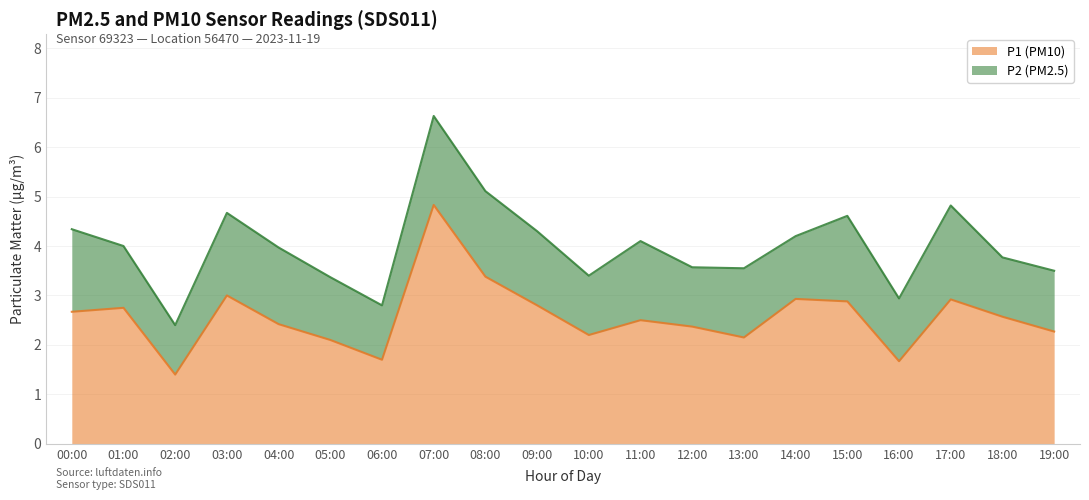

What position from the left is 15:00?

16